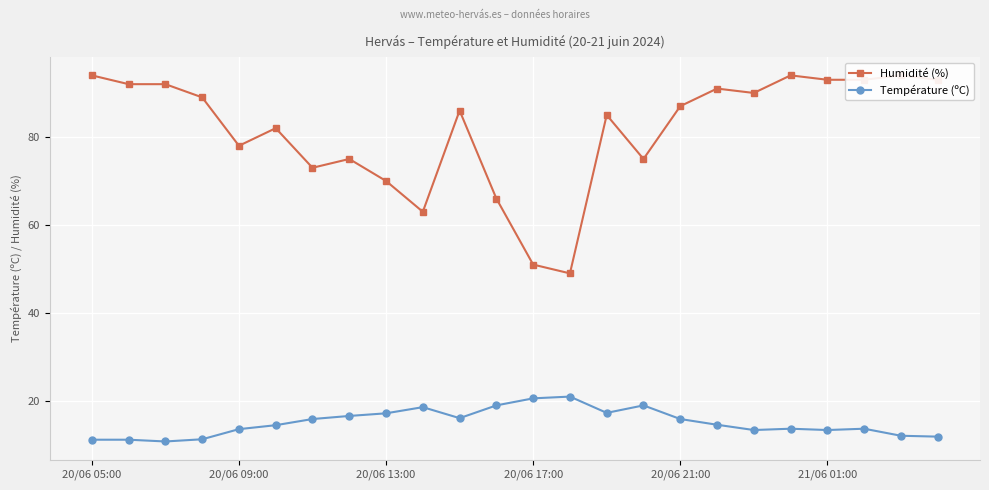

How many lines are shown in the chart?

2